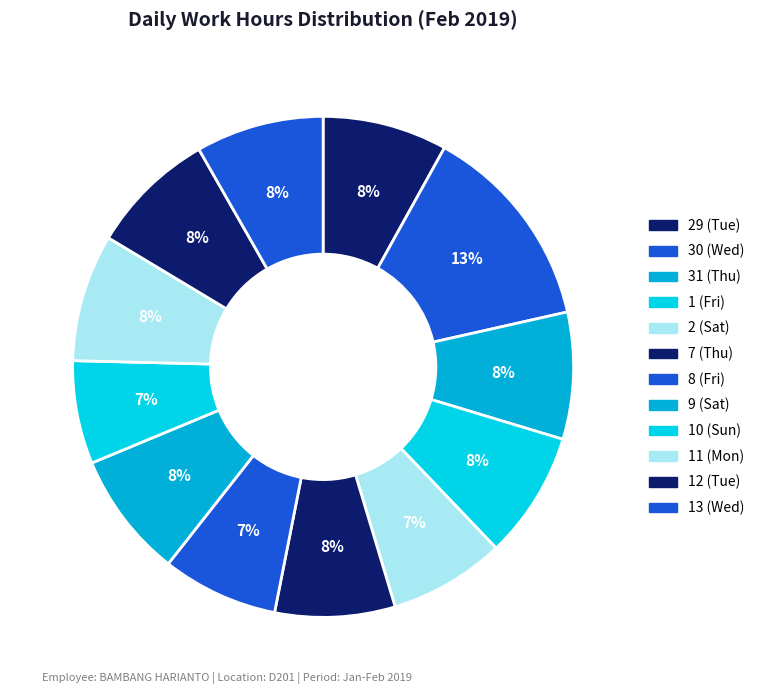

Combined, what portion of the pie is 1 (Fri) and 9 (Sat)?

16.3%